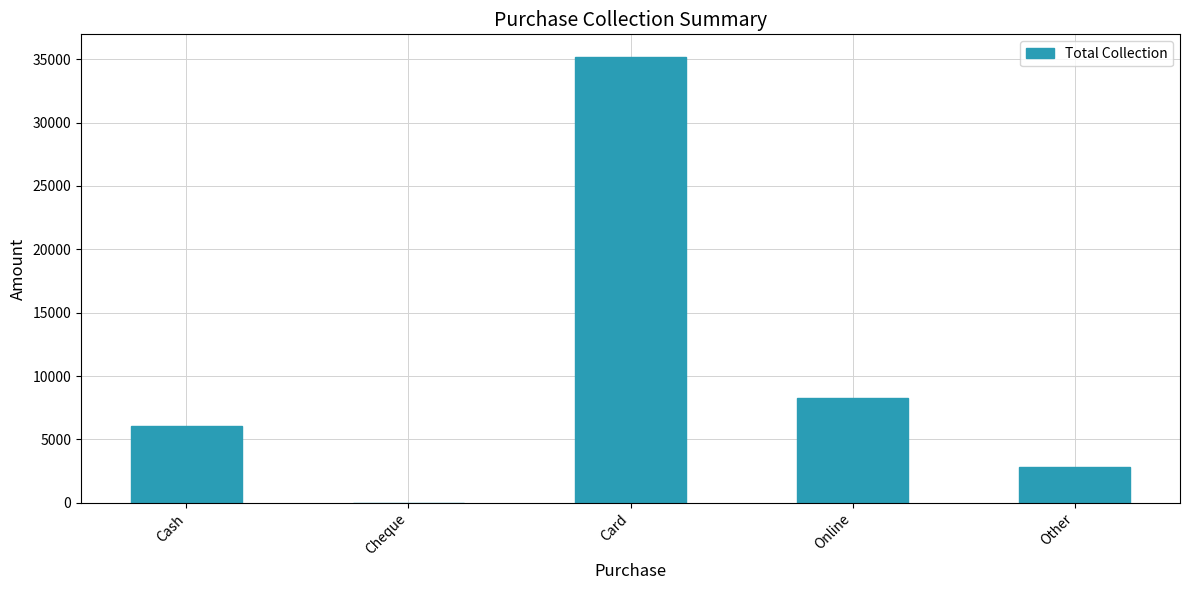

Count the number of categories in the chart.

5